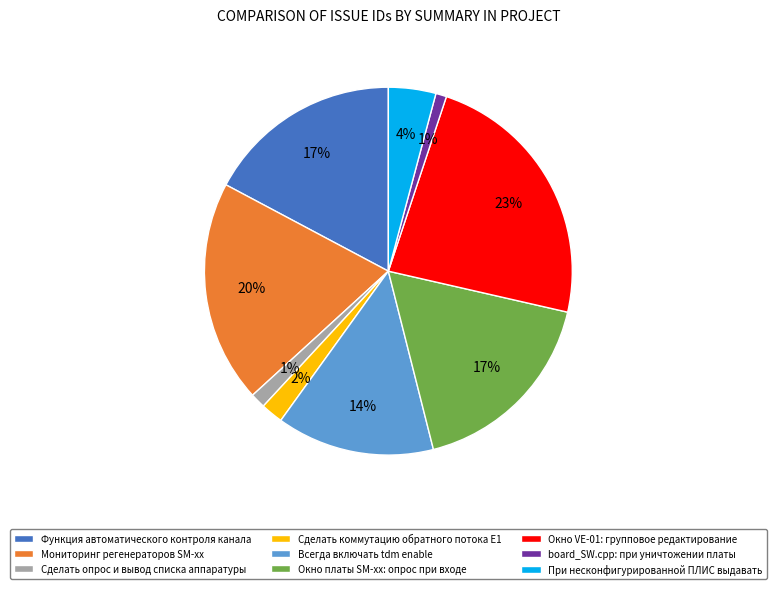

Which slice is the largest?

Окно VE-01: групповое редактирование